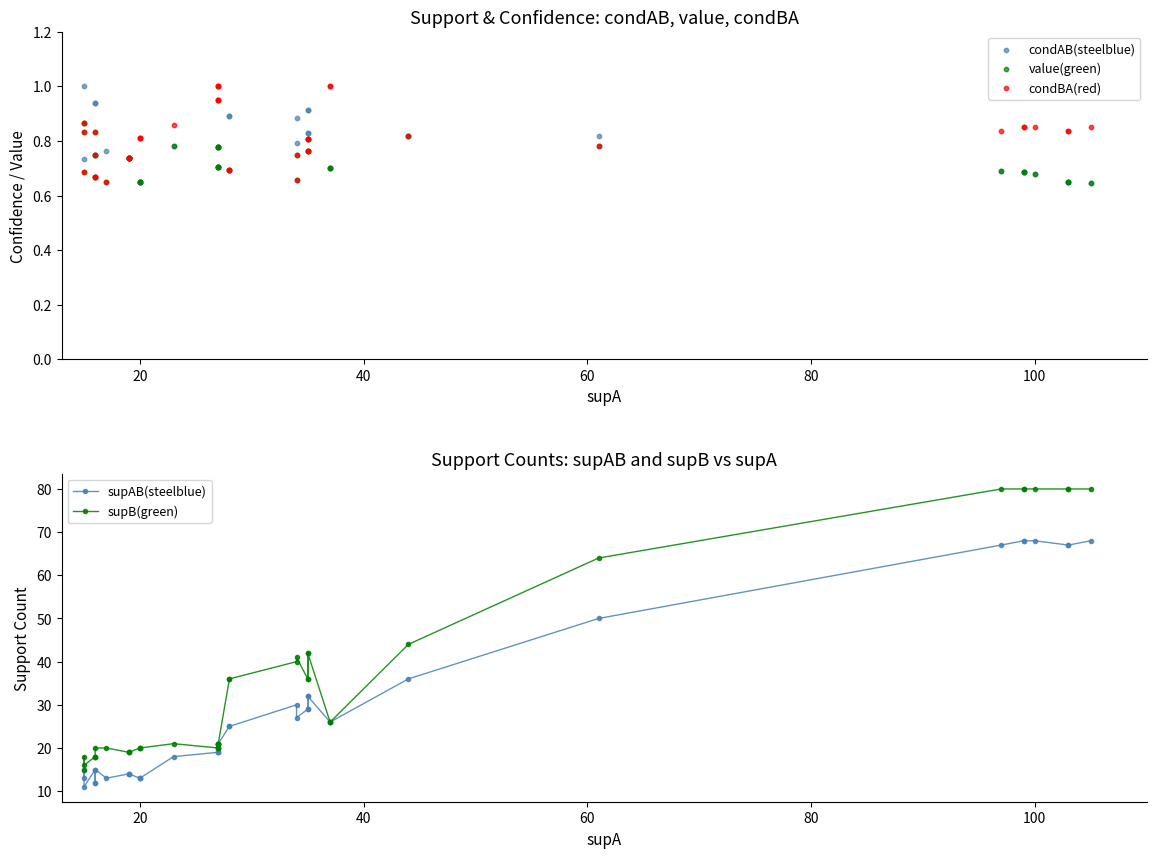

Which series has the largest total across all categories?

supB(green)